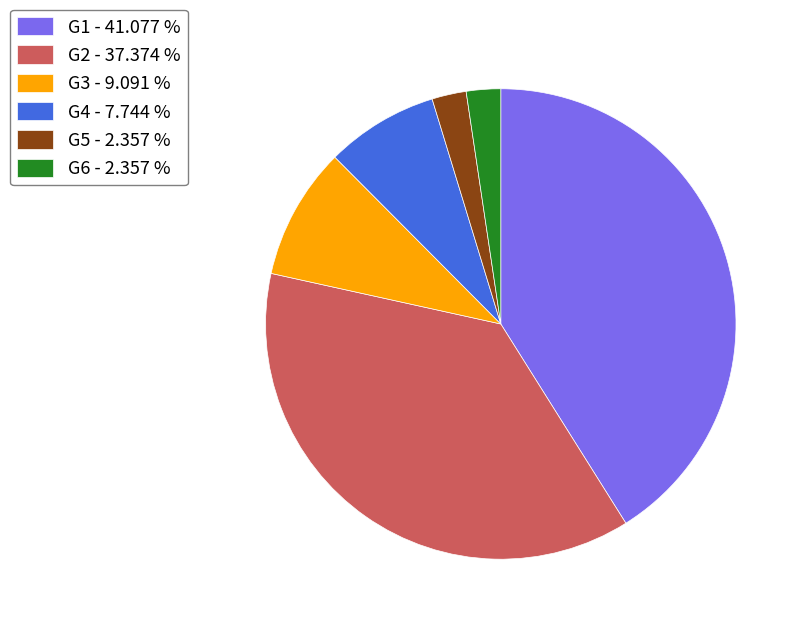

Combined, do G1 - 41.077 % and G6 - 2.357 % account for over 50%?

No